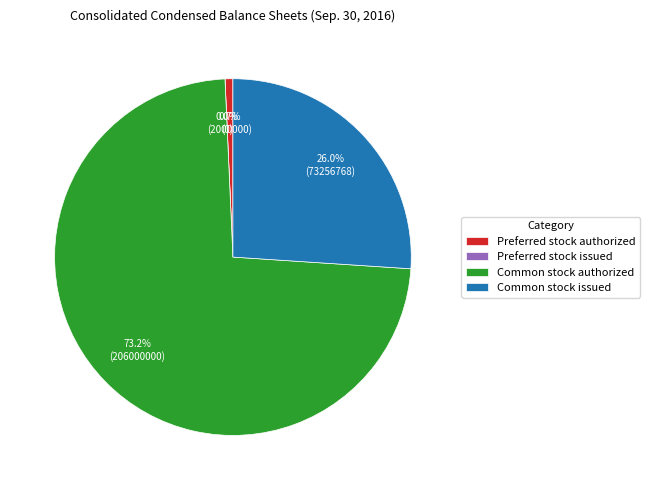

How many segments does this pie chart have?

4